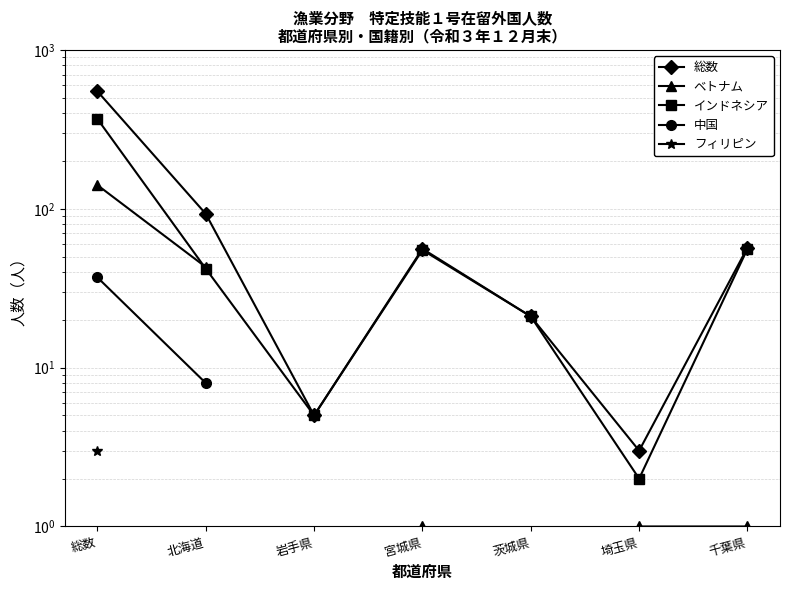

What is the label of the 5th point from the left?

茨城県